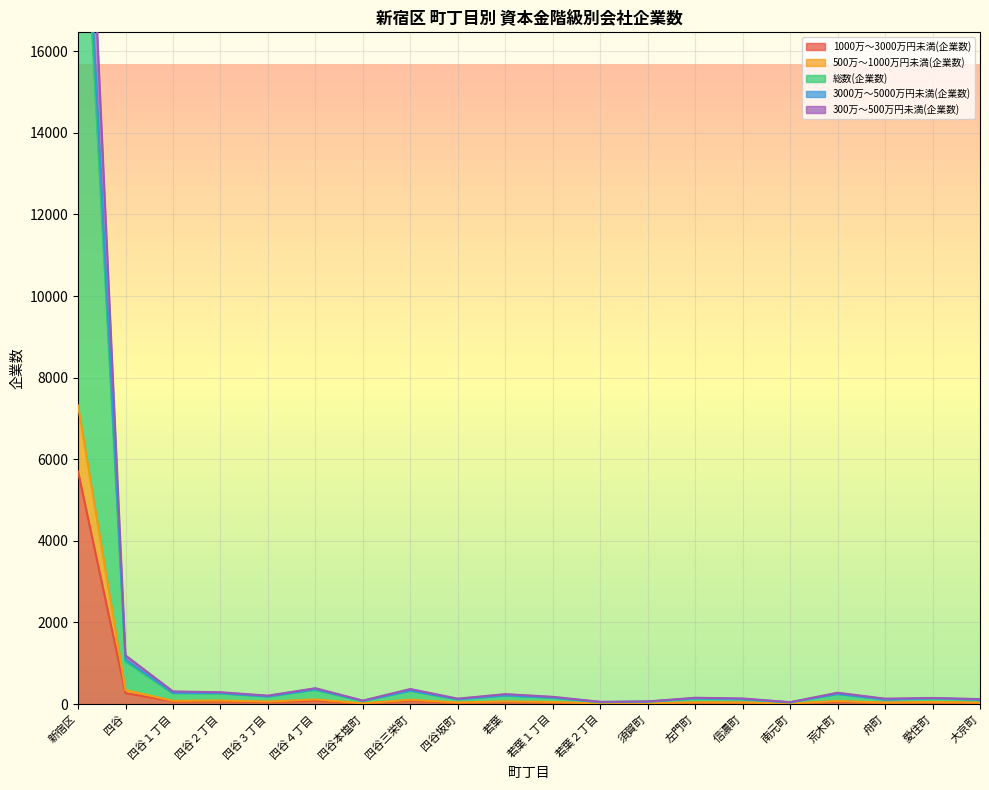

In 1000万～3000万円未満(企業数), how many points are higher than both neighbors (excluding endpoints)?

7